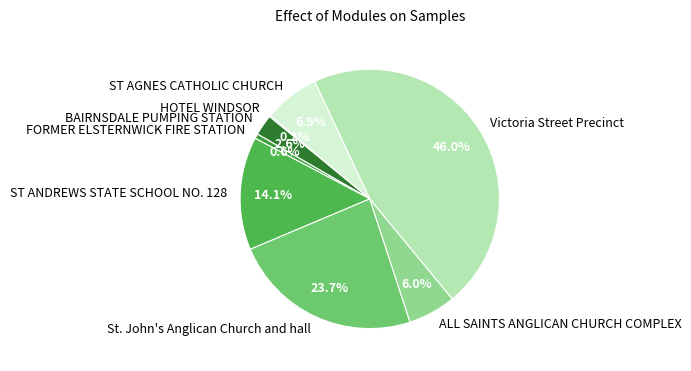

To the nearest percent, what percentage of the pie is BAIRNSDALE PUMPING STATION?

3%